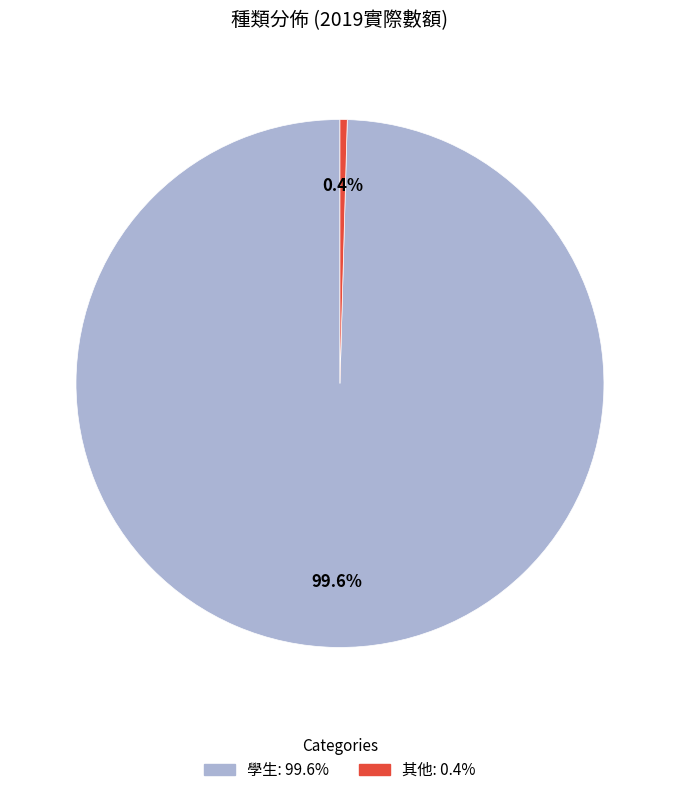

To the nearest percent, what is the difference between the largest and smallest slice percentages?

99%